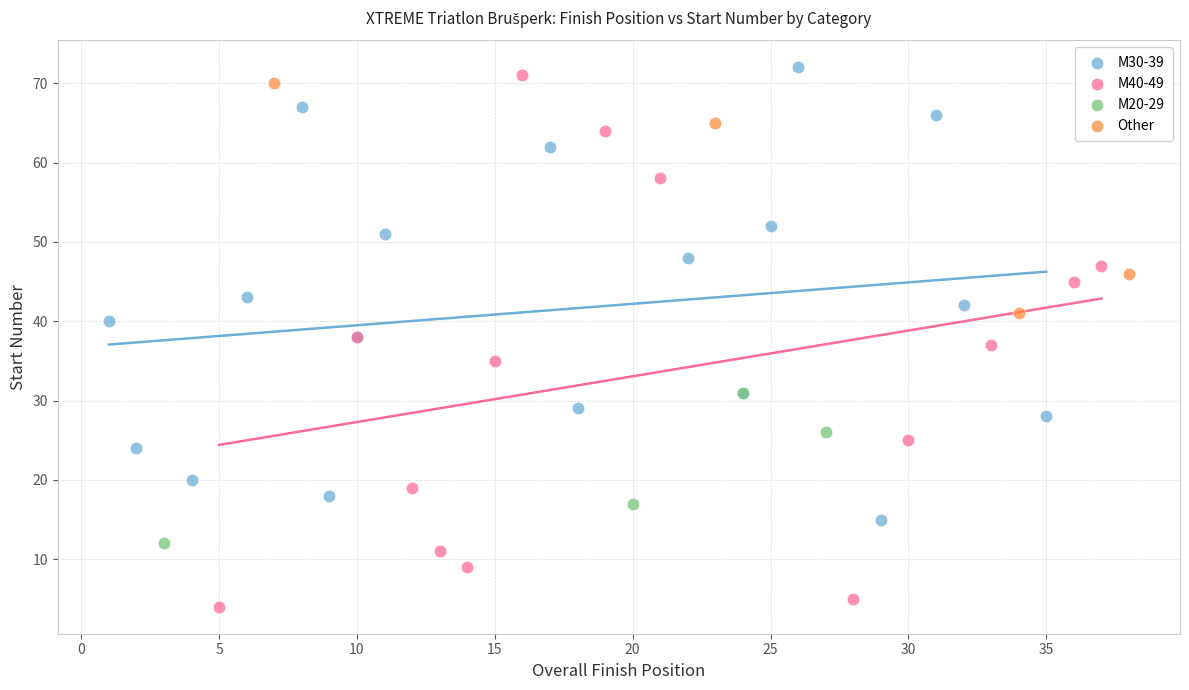

Which series has the widest spread of Y values?

M40-49